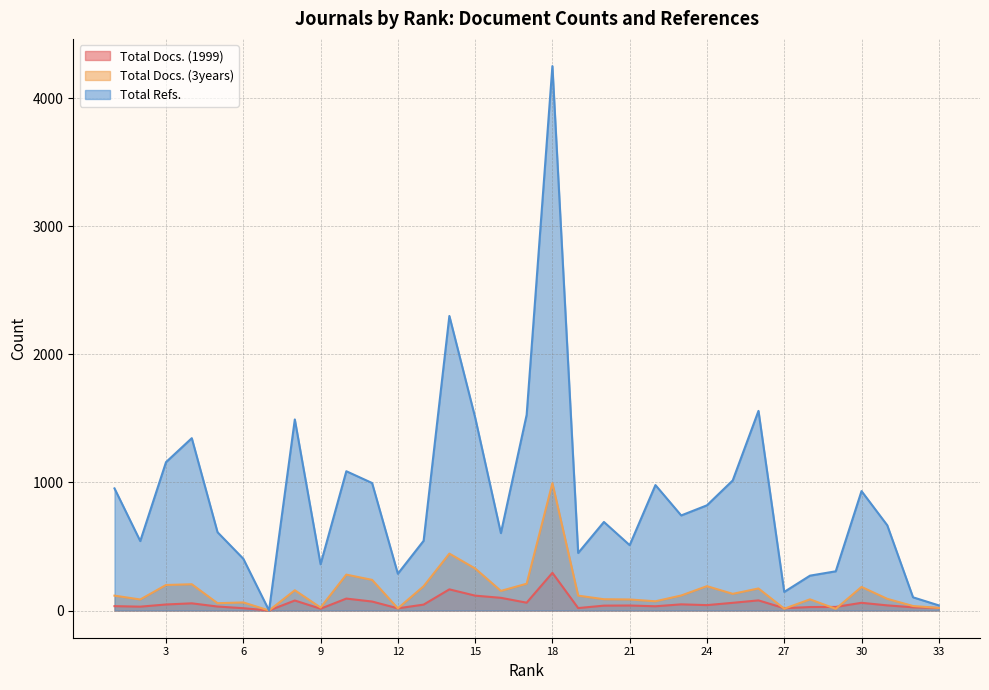

Which category has the lowest value in the Total Docs. (3years) series?

7